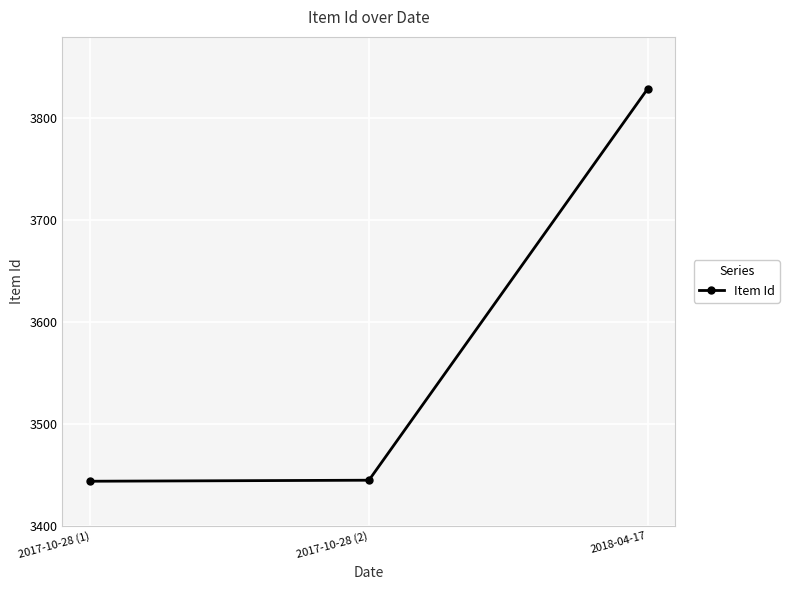

What is the label of the 1st point from the right?

2018-04-17